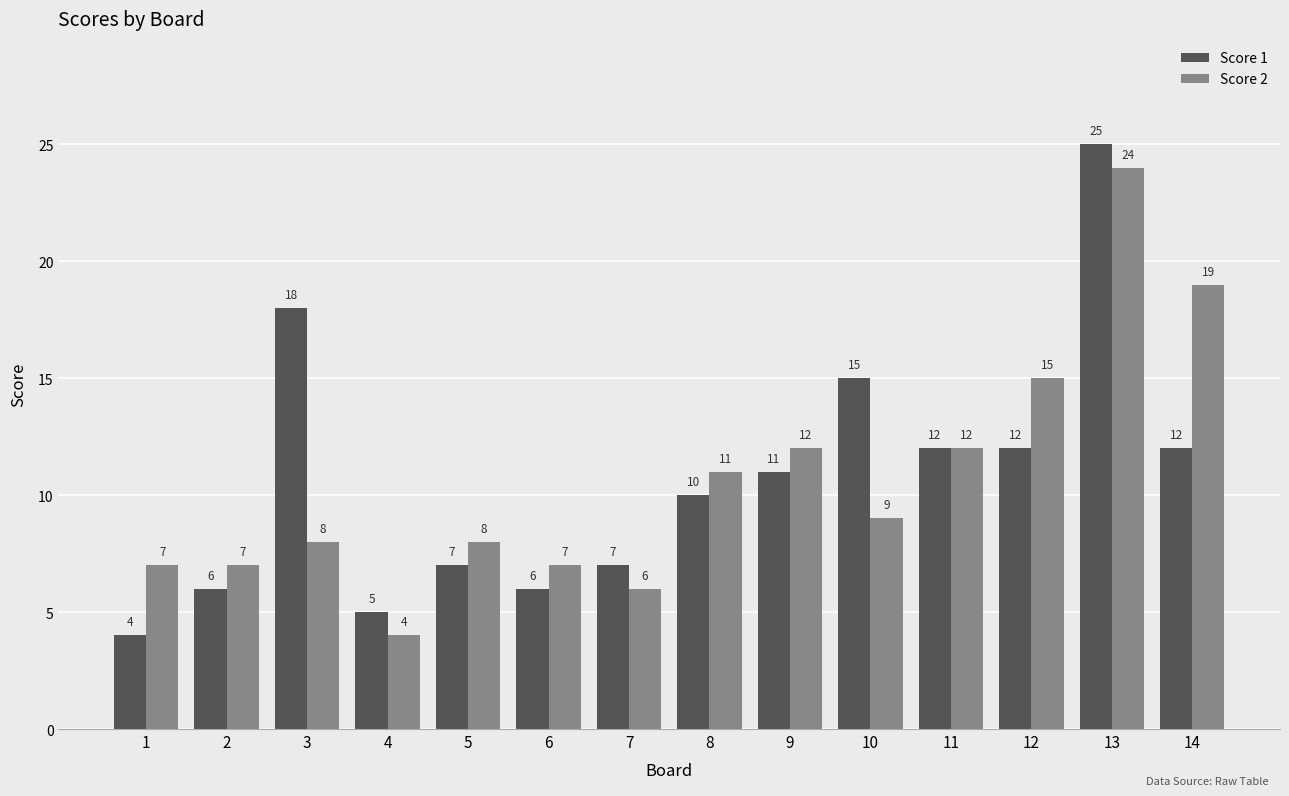

How many categories are shown in the chart?

14